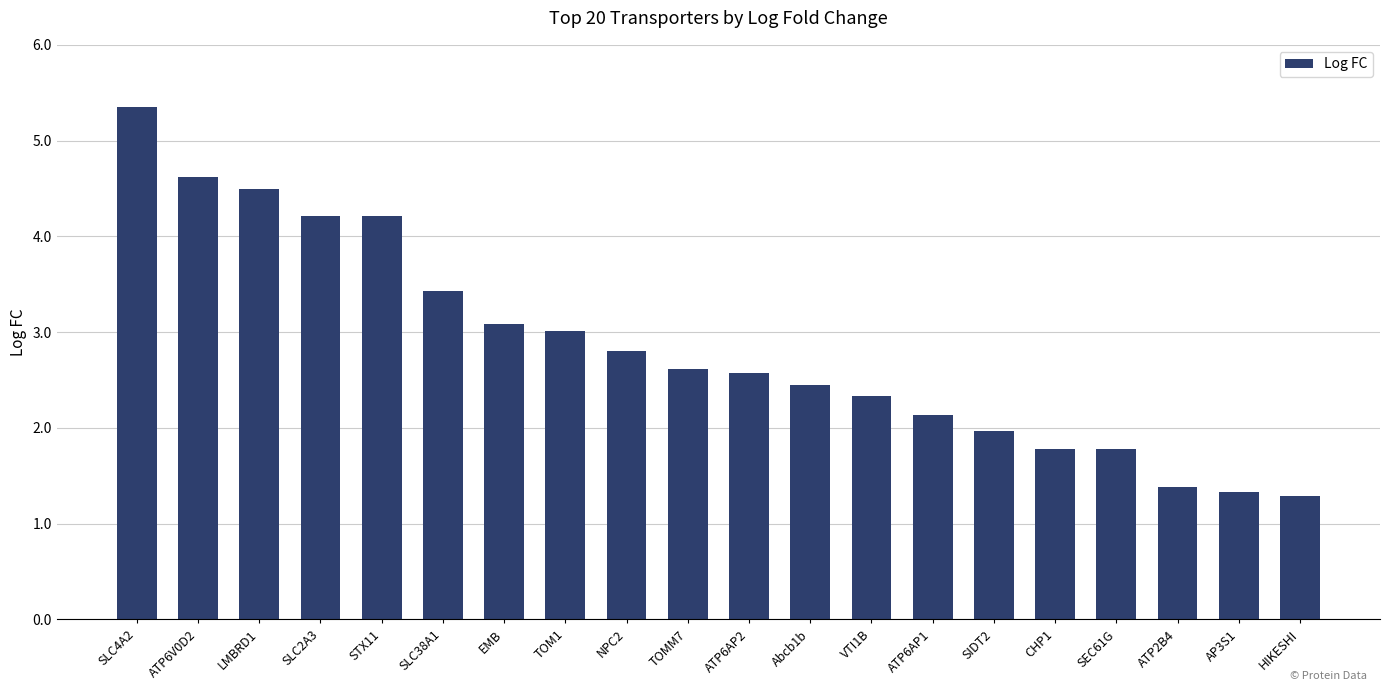

What is the value of the 5th bar from the left?

4.2